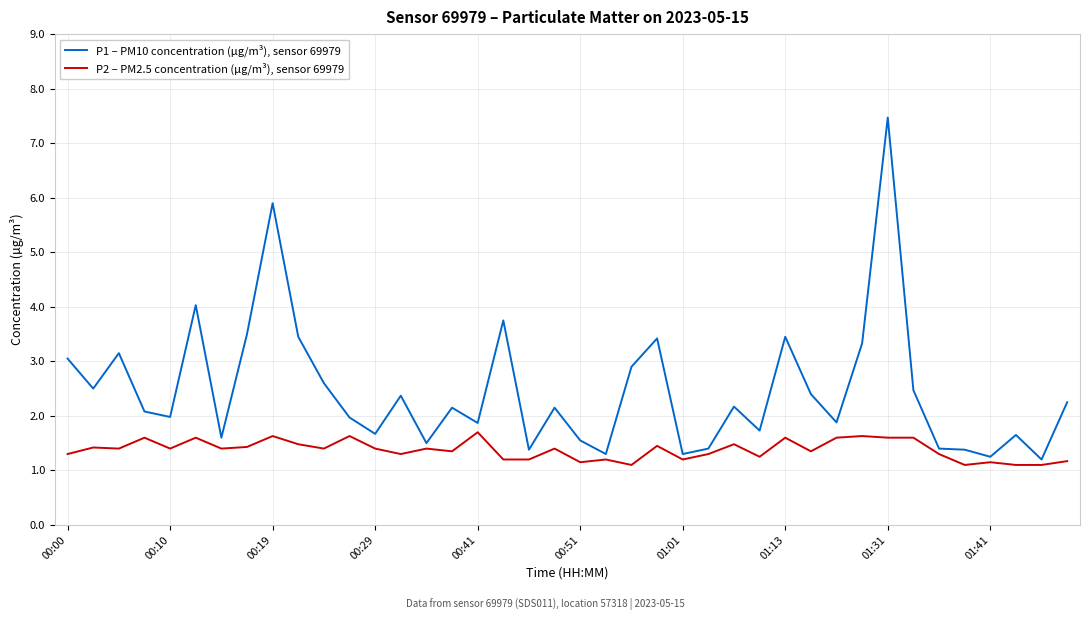

Rank the series by their maximum value, from highest to lowest.

P1 – PM10 concentration (µg/m³), sensor 69979, P2 – PM2.5 concentration (µg/m³), sensor 69979